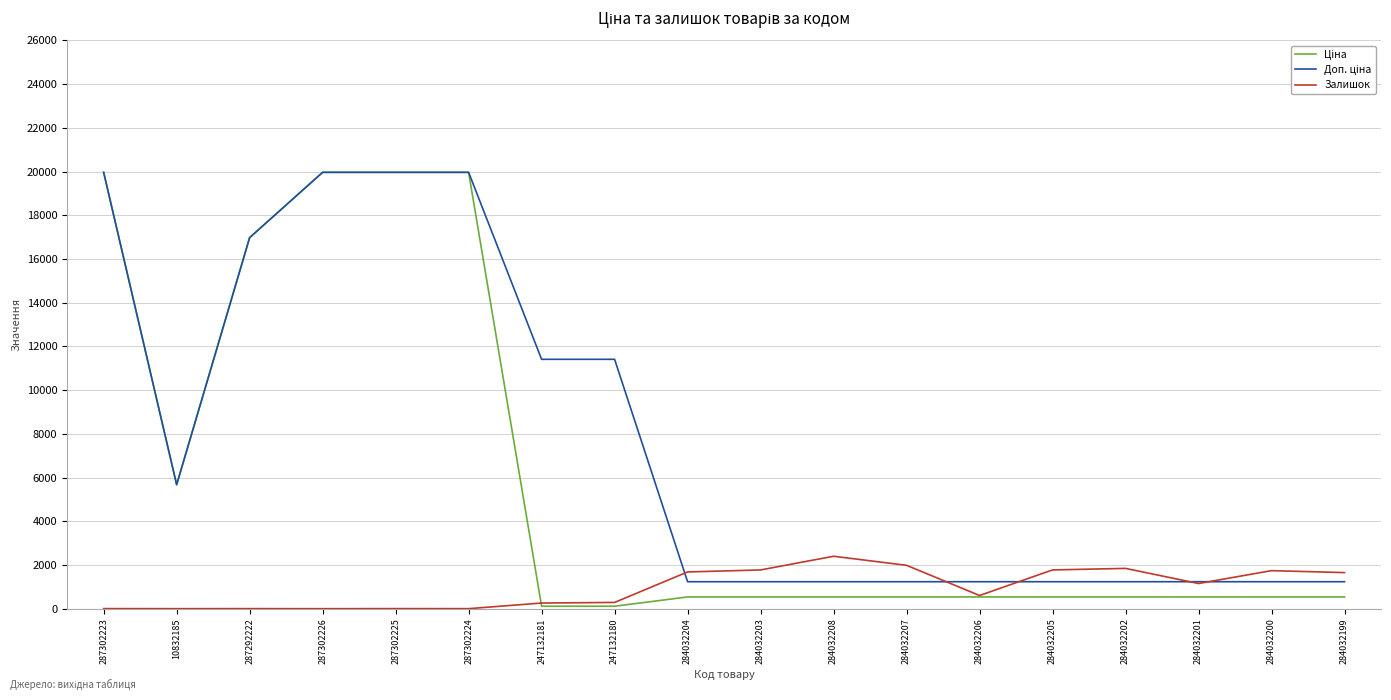

What is the total value across all series at 284032206?

2379.4